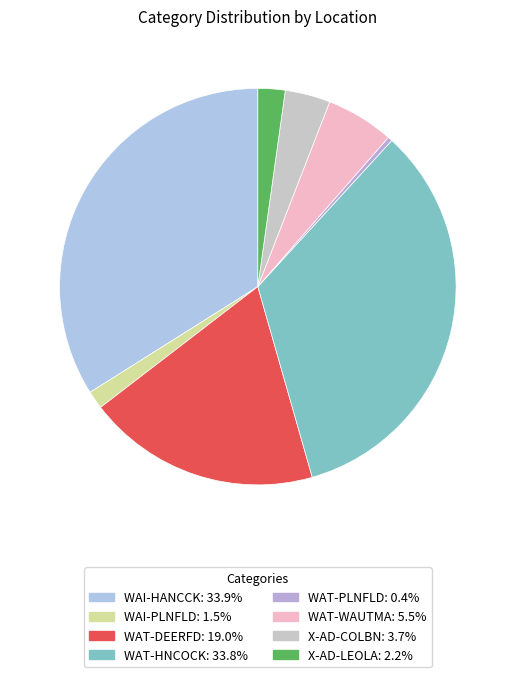

What is the total percentage of WAT-WAUTMA and WAT-PLNFLD?

5.9%